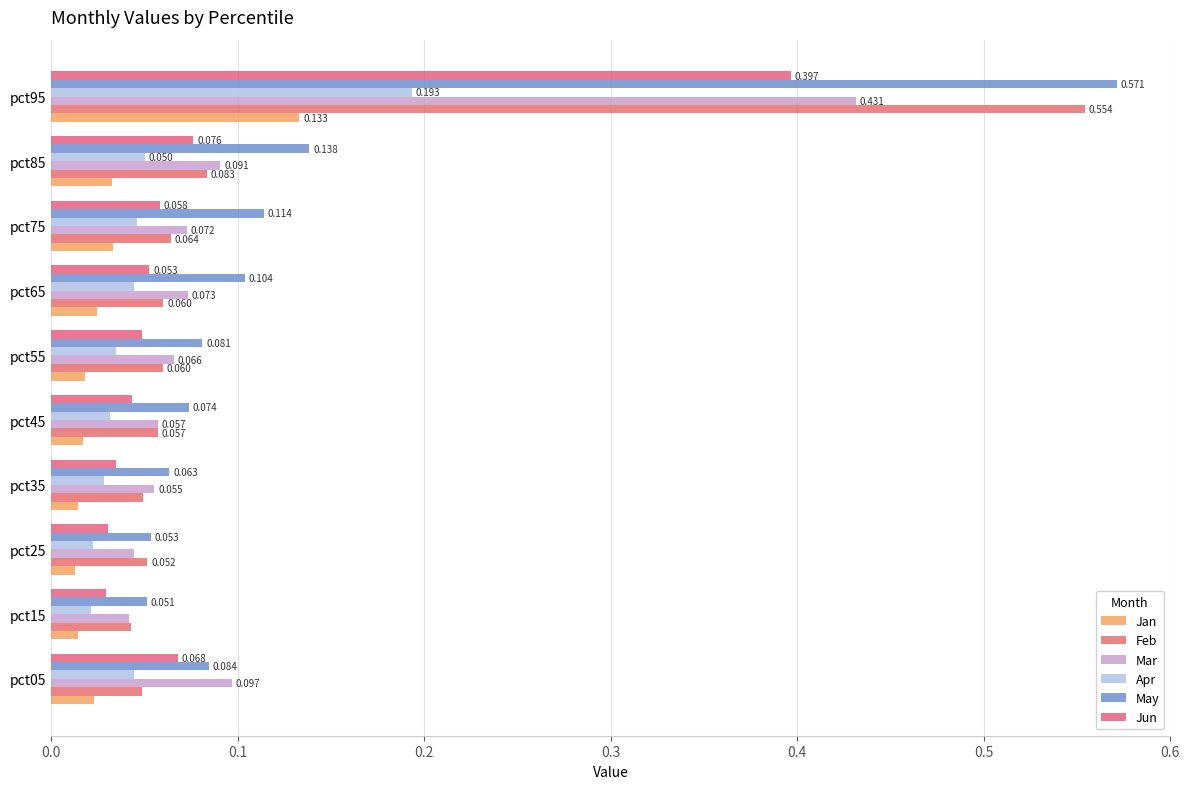

What are all the series names shown in the legend?

Jan, Feb, Mar, Apr, May, Jun